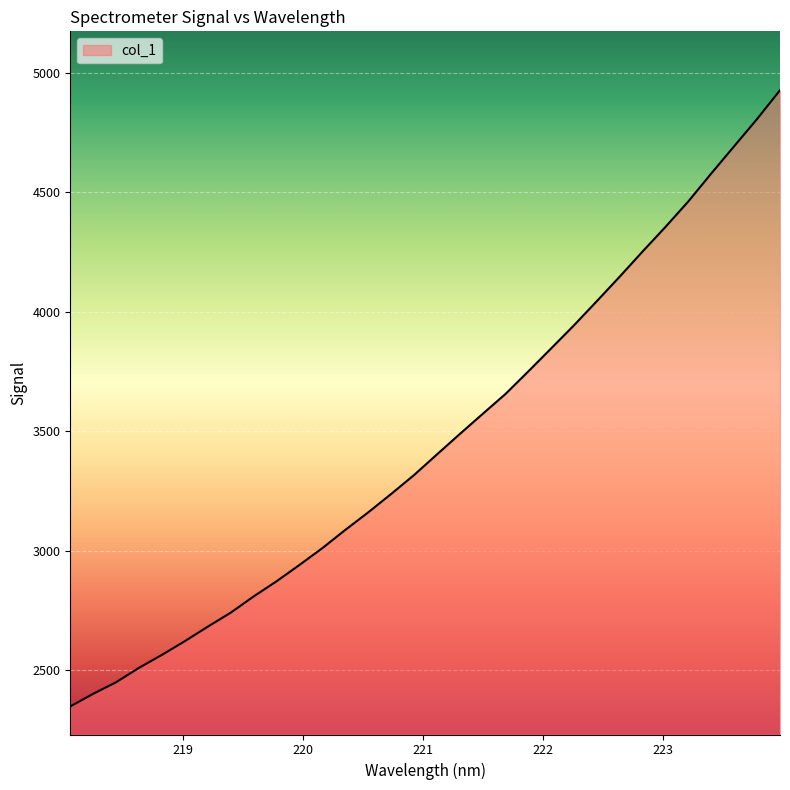

What is the difference between the maximum and minimum values?

2578.4